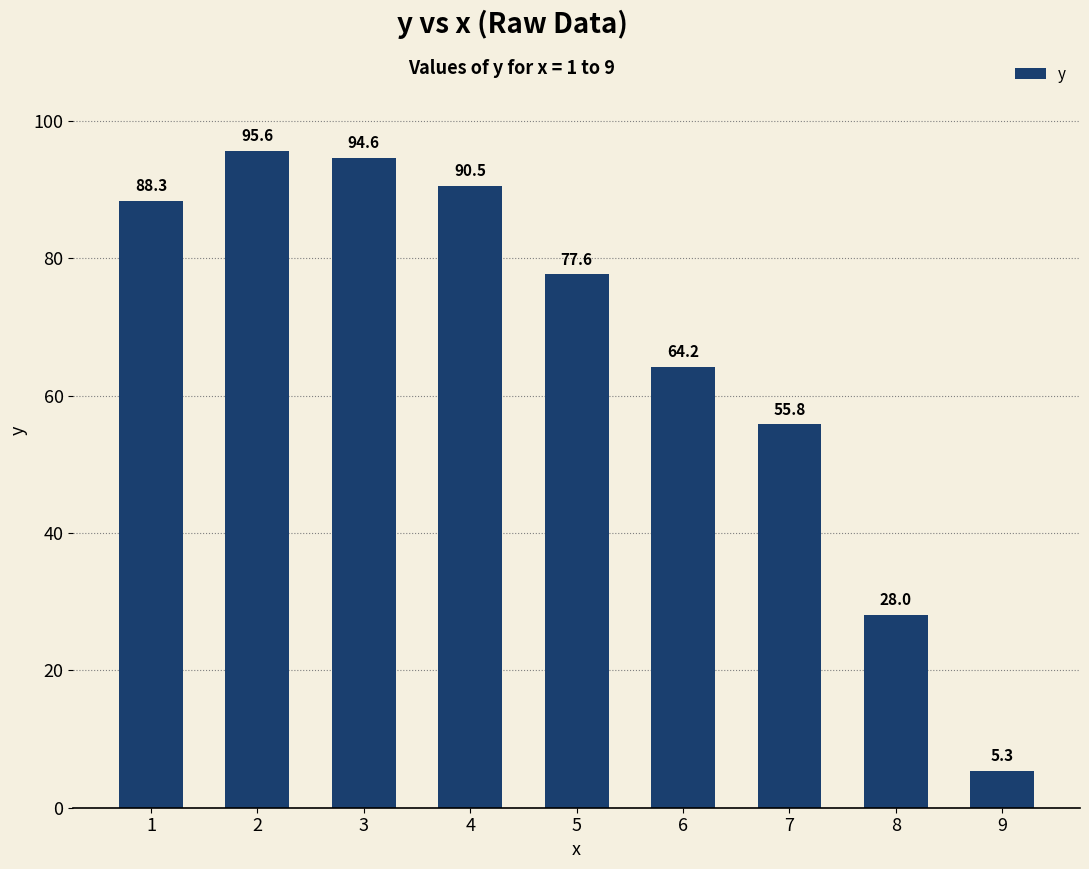

What is the ratio of the value at 1 to the value at 7?

1.6